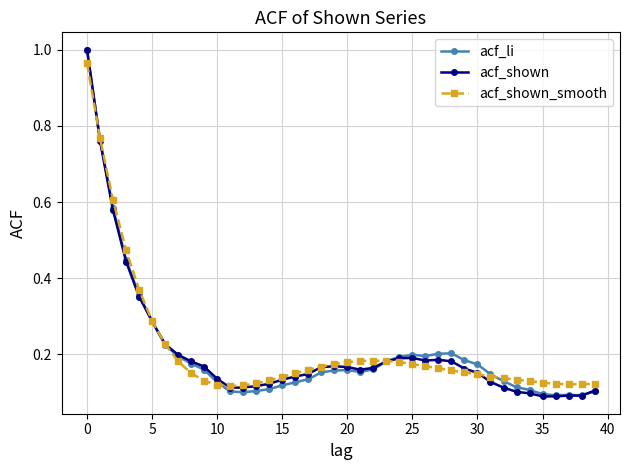

At how many categories does at least one series exceed 0?

40